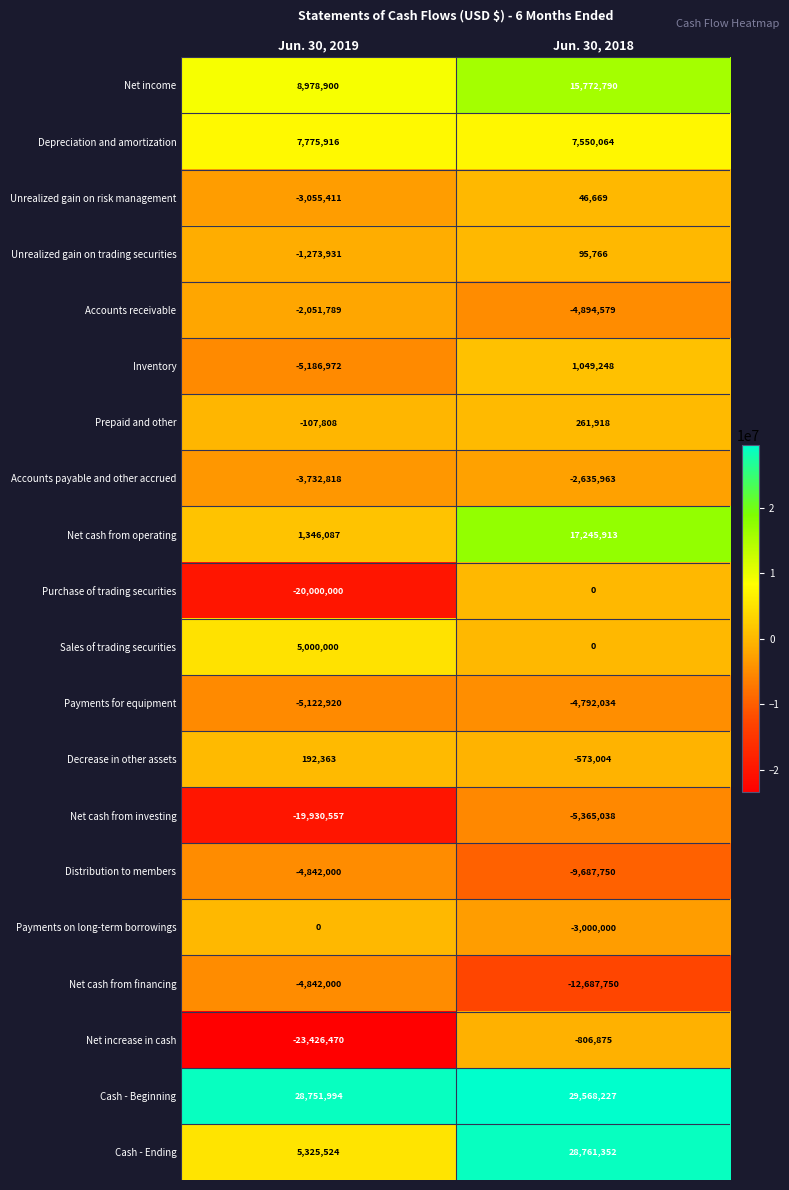

Which series has the largest total across all categories?

Cash - Beginning